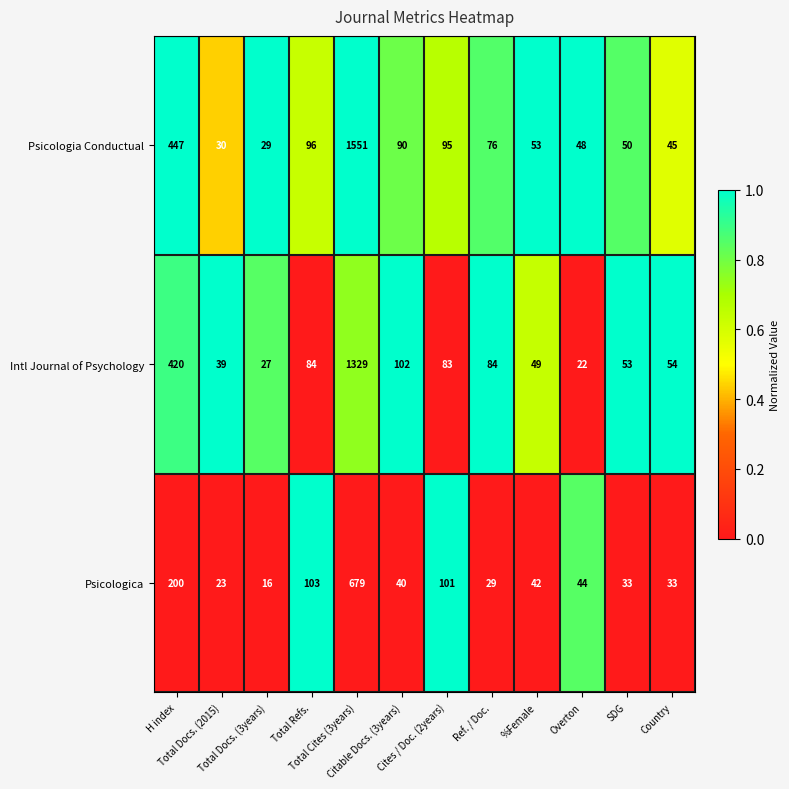

At Ref. / Doc., list the series in order from smallest to largest.

Psicologica, Psicologia Conductual, Intl Journal of Psychology